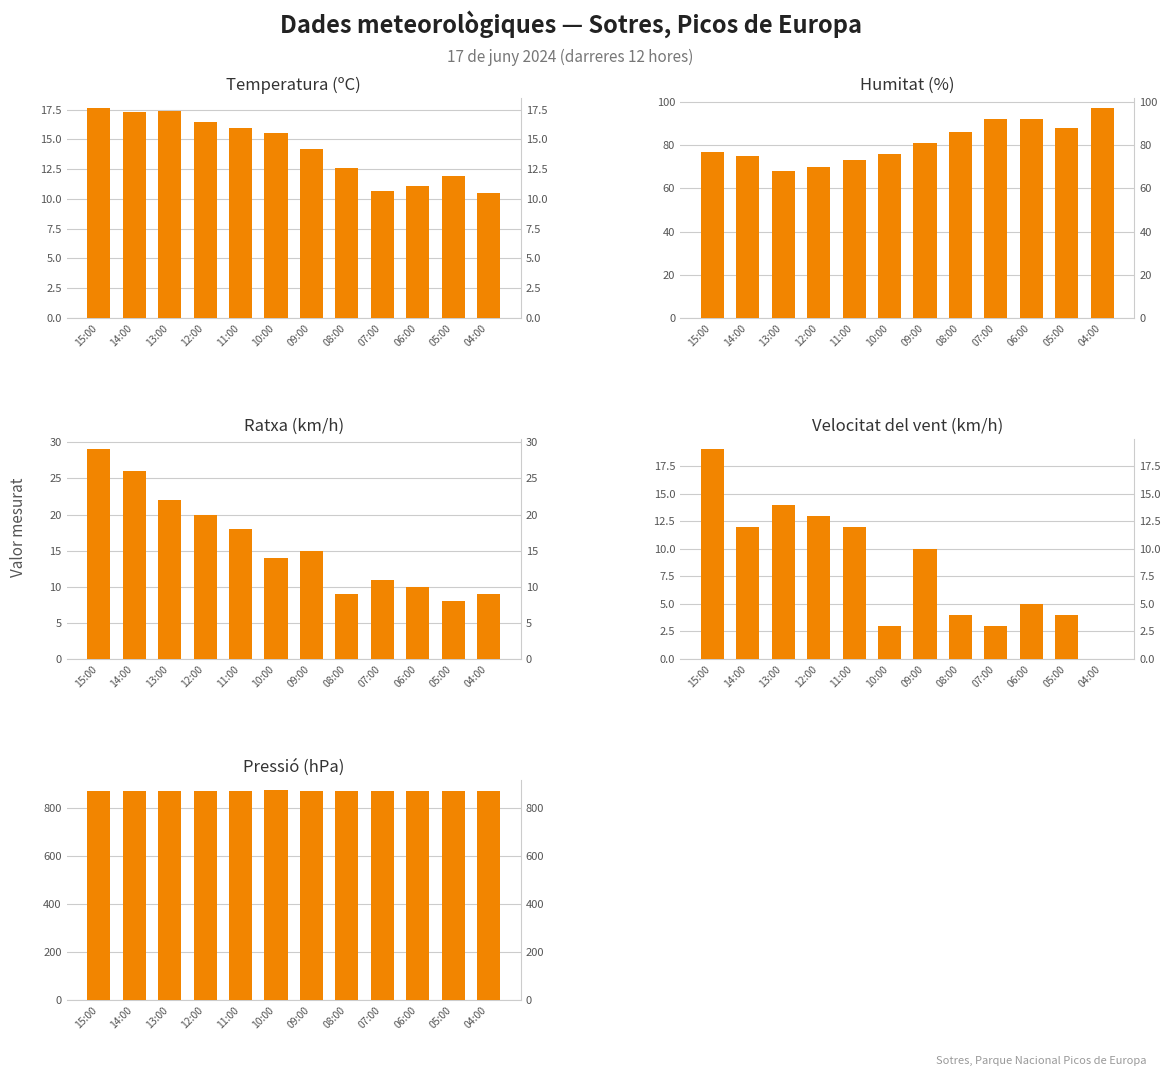

What is the difference between the second highest and second lowest values in the Velocitat del vent (km/h) series?

11.0